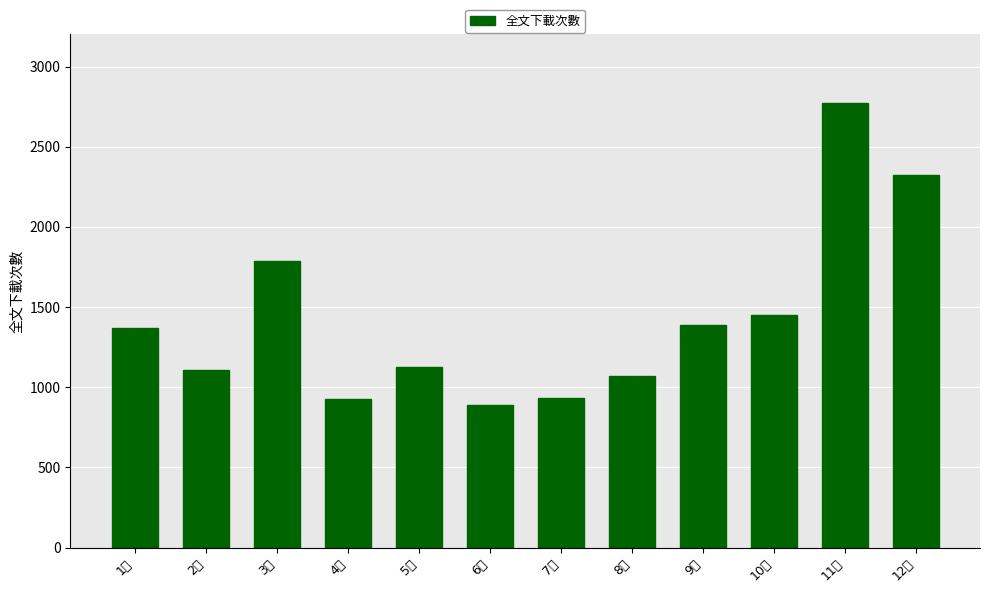

How many distinct data groups are displayed?

1